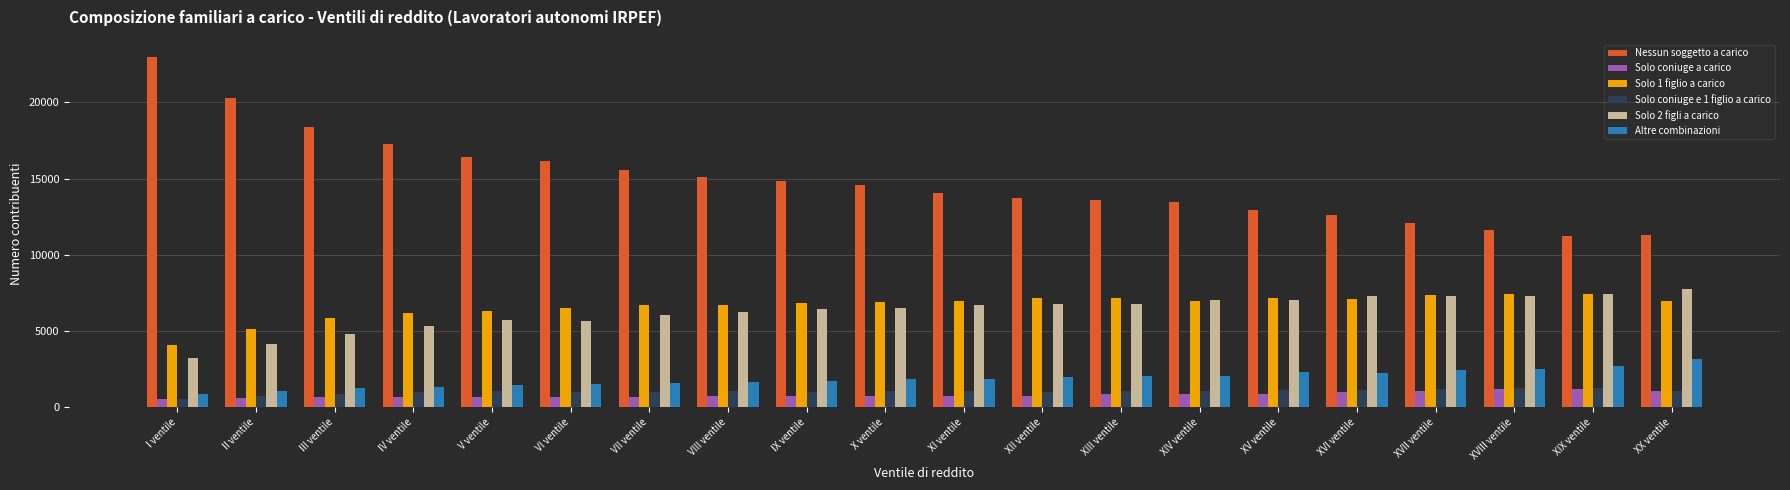

What is the difference between the Nessun soggetto a carico values at III ventile and XIII ventile?

4757